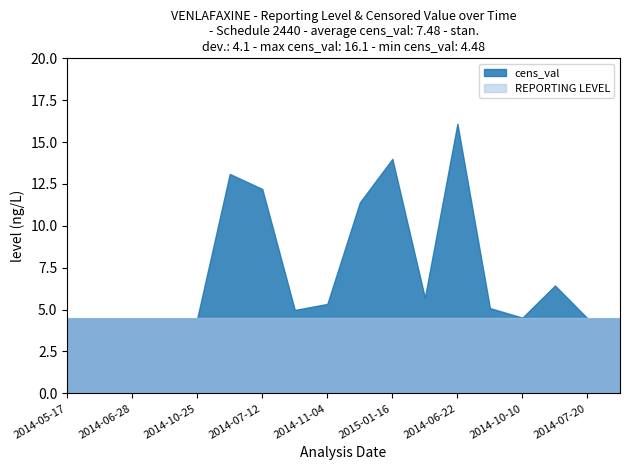

Reading right to left, extract all data points from this chart.

REPORTING LEVEL: 4.5	4.5	4.5	4.5	4.5	4.5	4.5	4.5	4.5	4.5	4.5	4.5	4.5	4.5	4.5	4.5	4.5	4.5
cens_val: 4.5	4.5	6.4	4.5	5.1	16.1	5.7	14.0	11.4	5.3	5.0	12.2	13.1	4.5	4.5	4.5	4.5	4.5